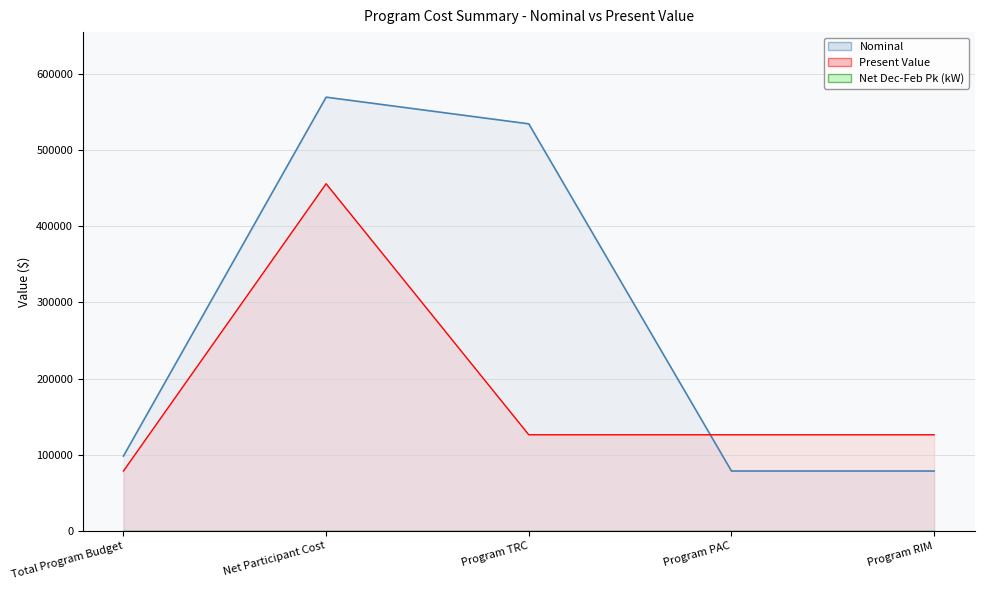

Is it true that Nominal equals 78616.0 at Program RIM?

True